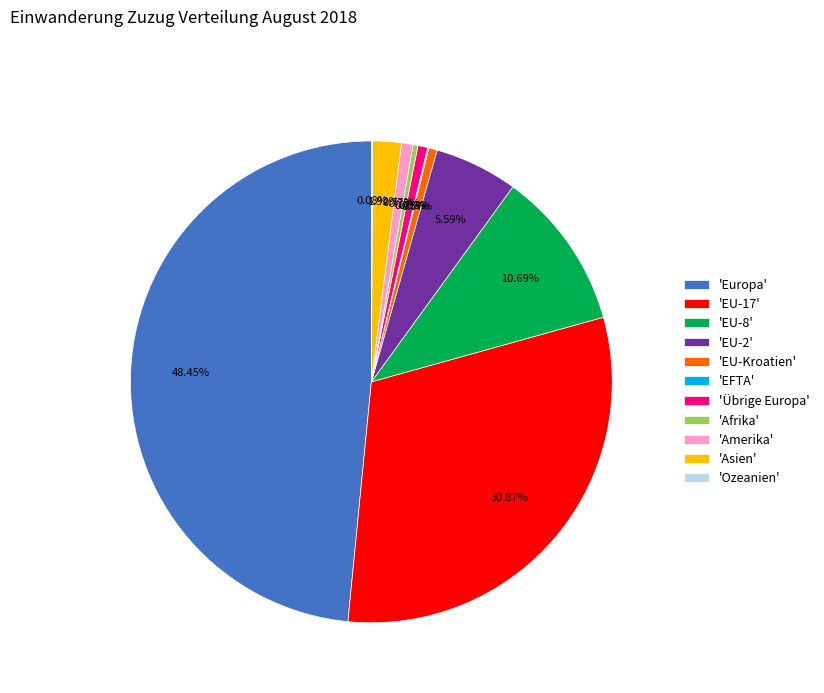

Does any single category account for the majority?

No